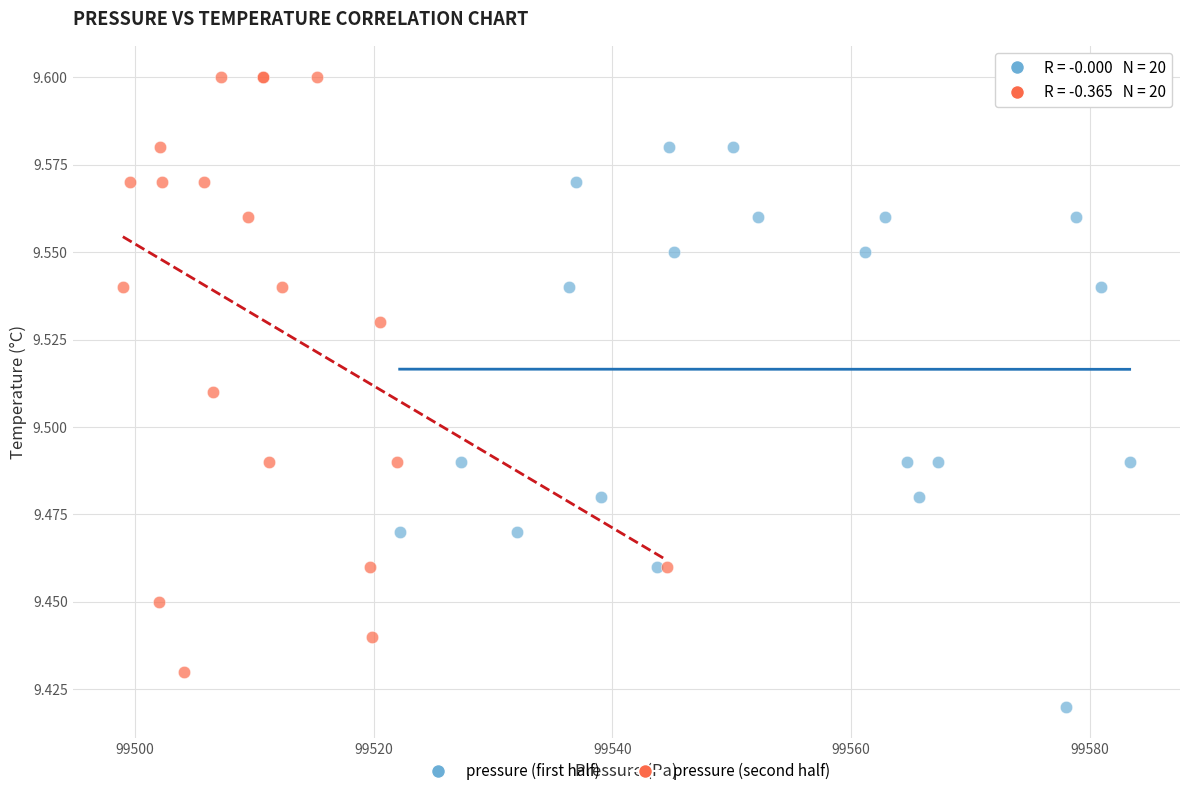

What are all the series names shown in the legend?

pressure (first half), pressure (second half)